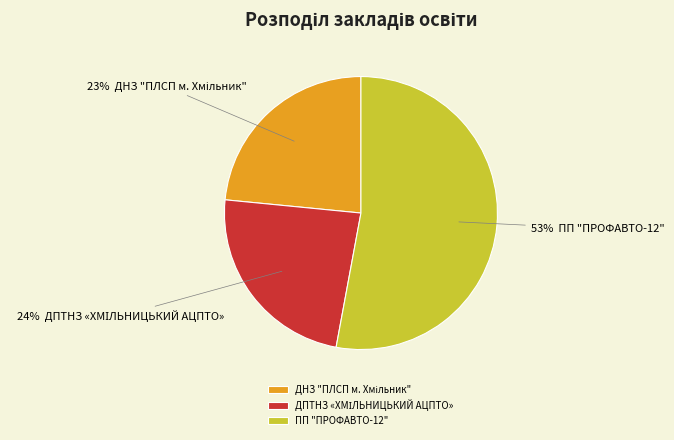

Which slice is the largest?

ПП "ПРОФАВТО-12"